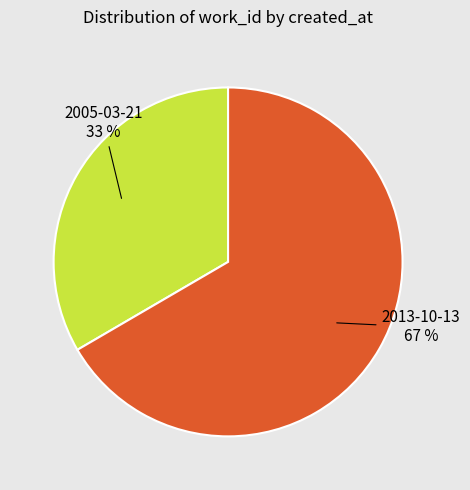

To the nearest percent, what is the combined percentage of 2013-10-13 and 2005-03-21?

100%